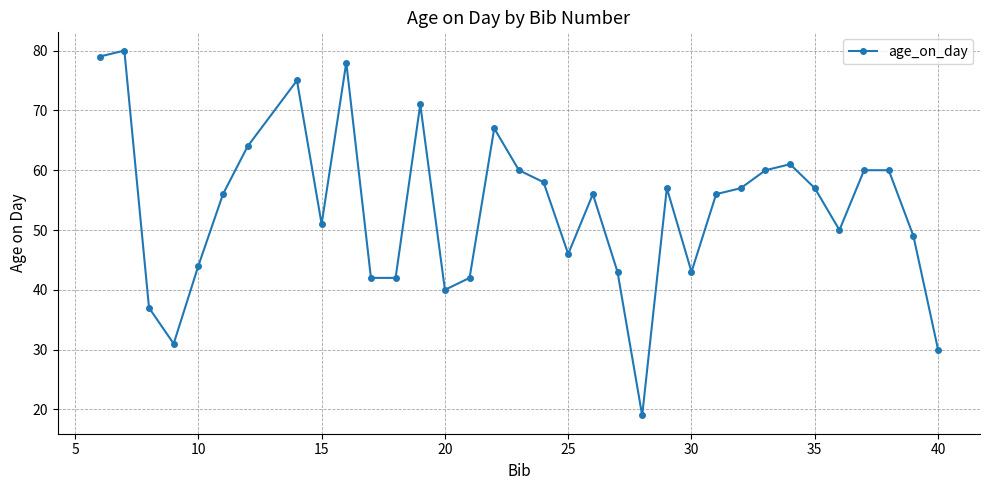

True or false: the data has more than 2 interior local peaks.

True